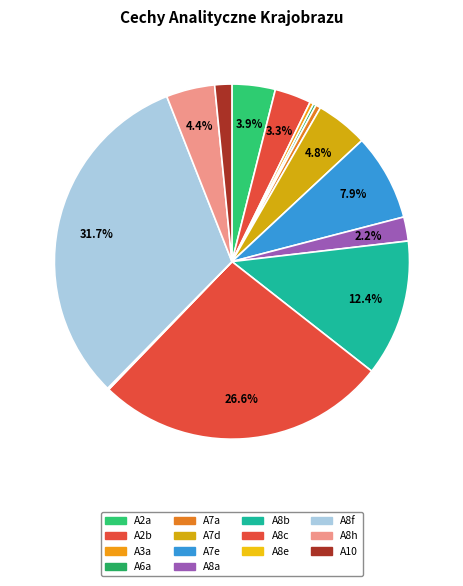

To the nearest percent, what is the average slice percentage?

7%